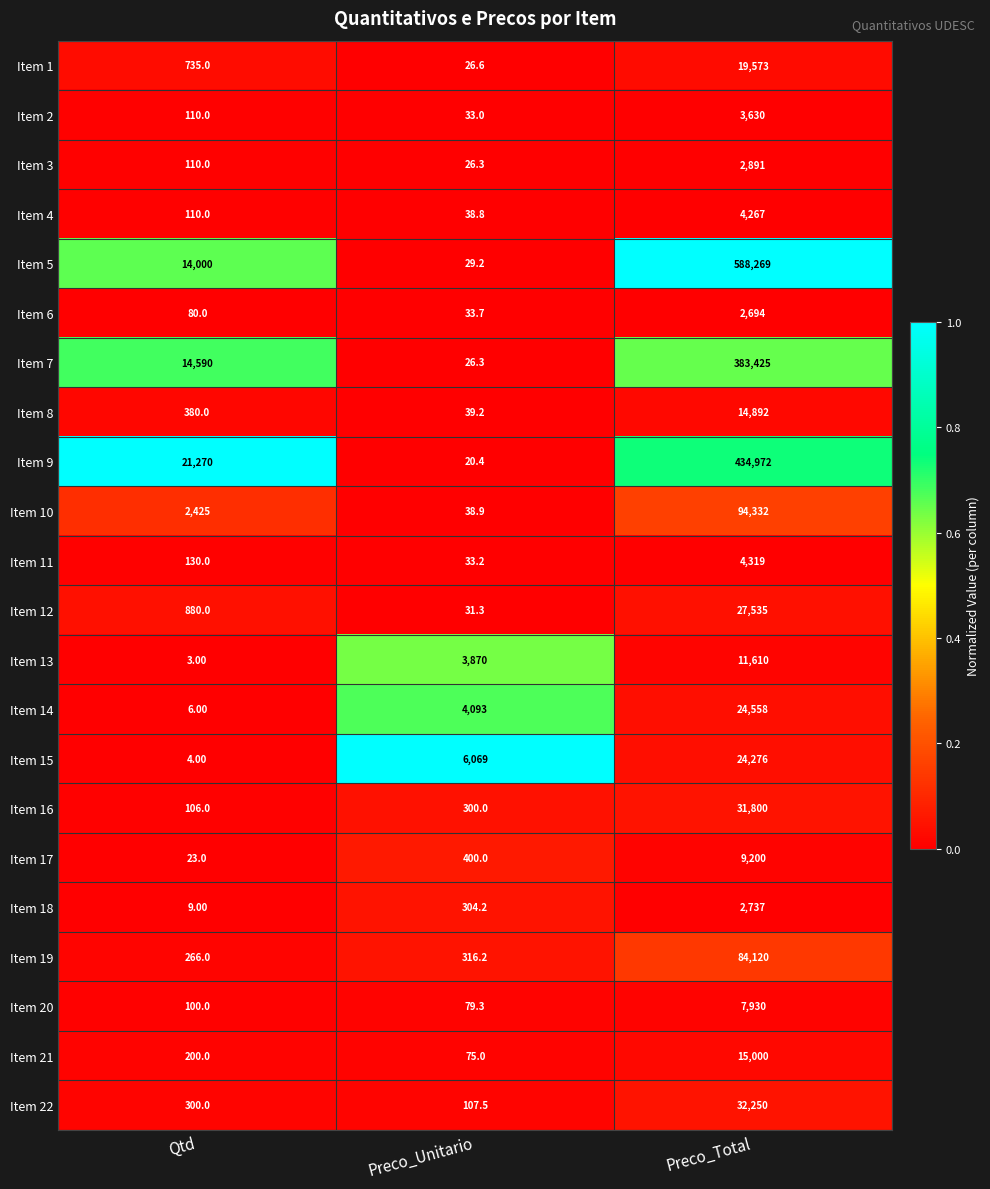

Where is Item 17 nearest to the value 4611?

Preco_Unitario